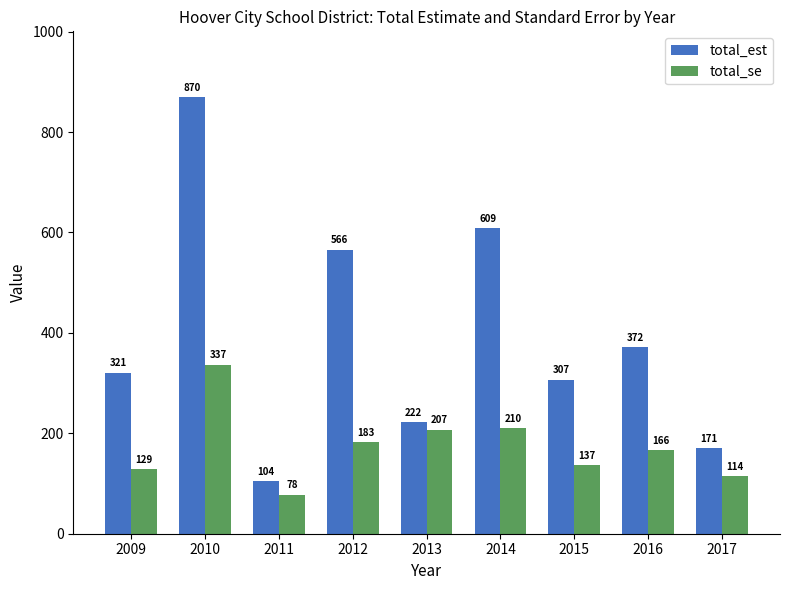

Rank the series by their average value, from lowest to highest.

total_se, total_est